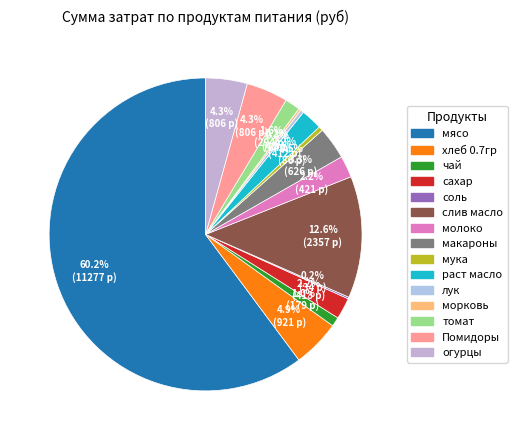

What is the largest slice in the pie chart?

мясо